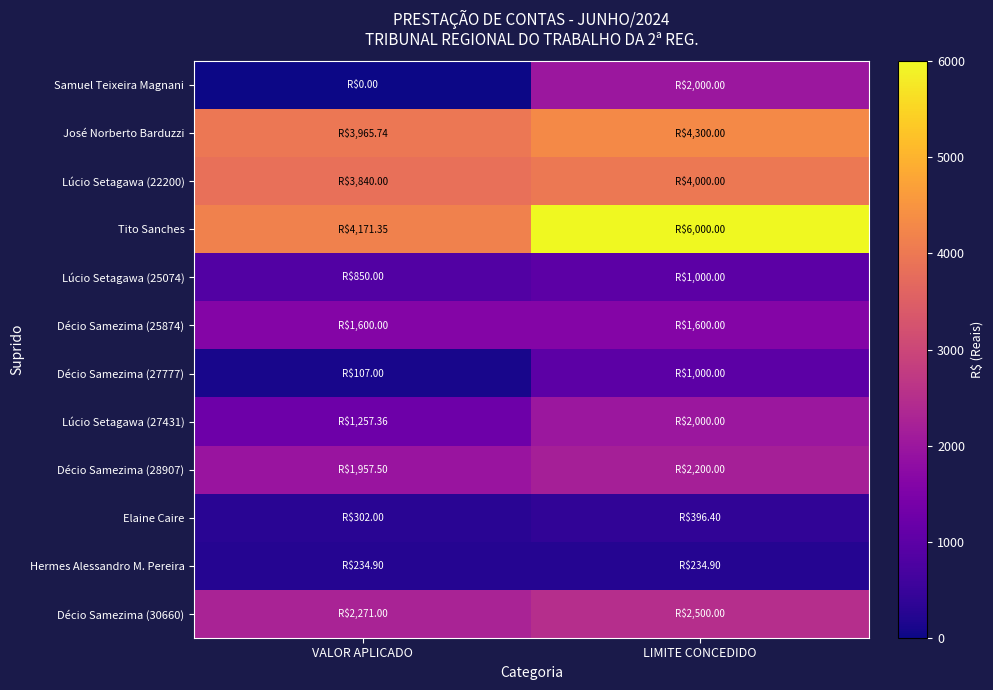

Reading left to right, transcribe all the data shown in this chart.

Samuel Teixeira Magnani: VALOR APLICADO=0.0	LIMITE CONCEDIDO=2000.0
José Norberto Barduzzi: VALOR APLICADO=3965.7	LIMITE CONCEDIDO=4300.0
Lúcio Setagawa (22200): VALOR APLICADO=3840.0	LIMITE CONCEDIDO=4000.0
Tito Sanches: VALOR APLICADO=4171.4	LIMITE CONCEDIDO=6000.0
Lúcio Setagawa (25074): VALOR APLICADO=850.0	LIMITE CONCEDIDO=1000.0
Décio Samezima (25874): VALOR APLICADO=1600.0	LIMITE CONCEDIDO=1600.0
Décio Samezima (27777): VALOR APLICADO=107.0	LIMITE CONCEDIDO=1000.0
Lúcio Setagawa (27431): VALOR APLICADO=1257.4	LIMITE CONCEDIDO=2000.0
Décio Samezima (28907): VALOR APLICADO=1957.5	LIMITE CONCEDIDO=2200.0
Elaine Caire: VALOR APLICADO=302.0	LIMITE CONCEDIDO=396.4
Hermes Alessandro M. Pereira: VALOR APLICADO=234.9	LIMITE CONCEDIDO=234.9
Décio Samezima (30660): VALOR APLICADO=2271.0	LIMITE CONCEDIDO=2500.0